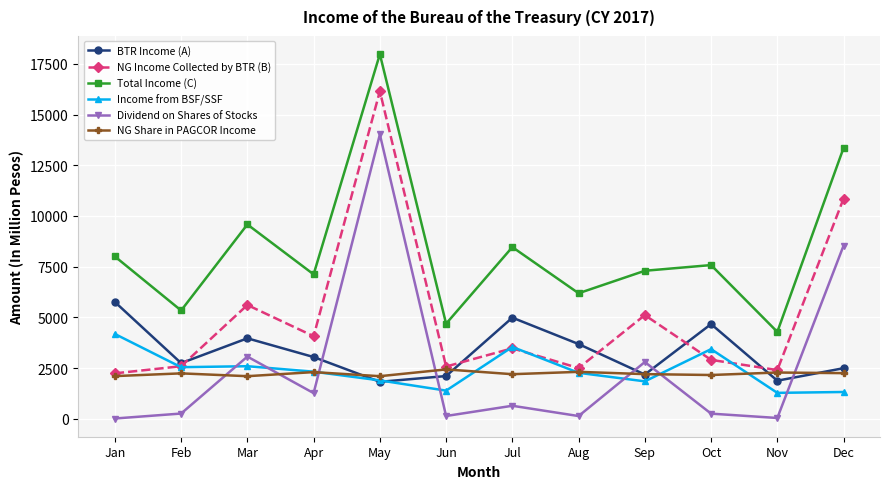

What are all the series names shown in the legend?

BTR Income (A), NG Income Collected by BTR (B), Total Income (C), Income from BSF/SSF, Dividend on Shares of Stocks, NG Share in PAGCOR Income